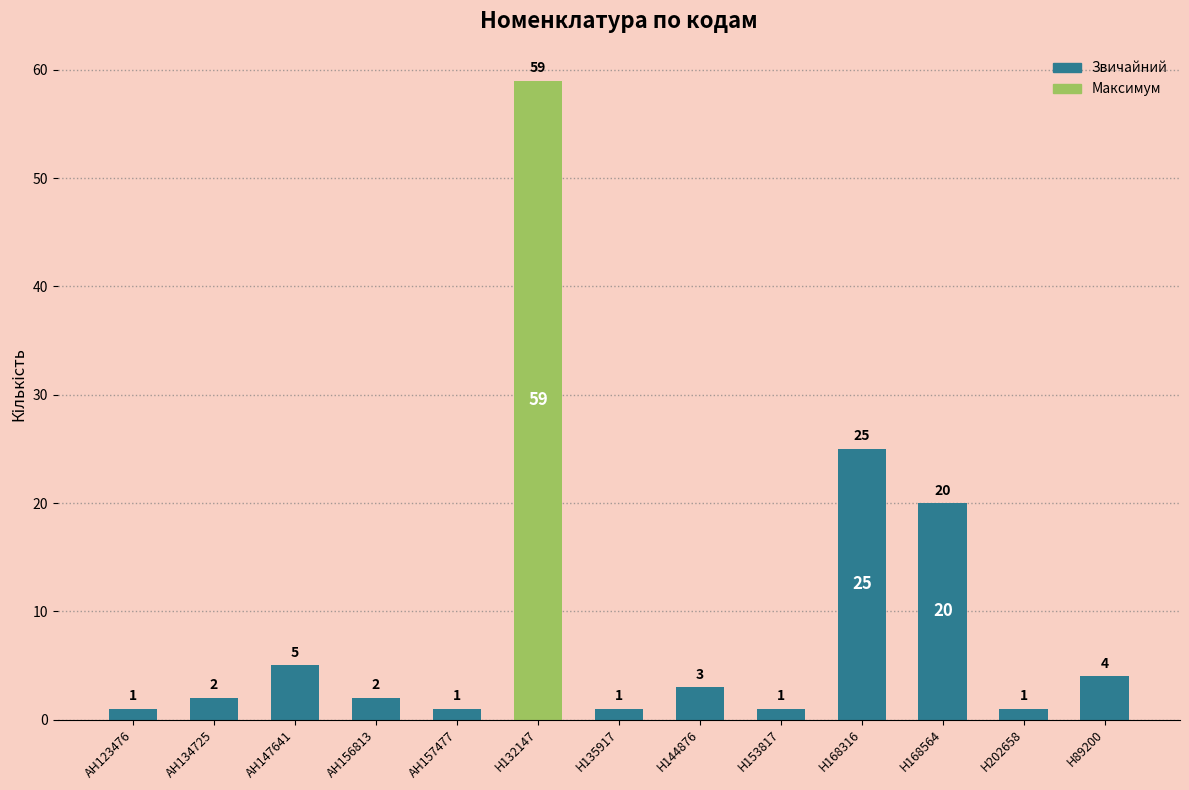

What is the label of the 7th bar from the left?

H135917